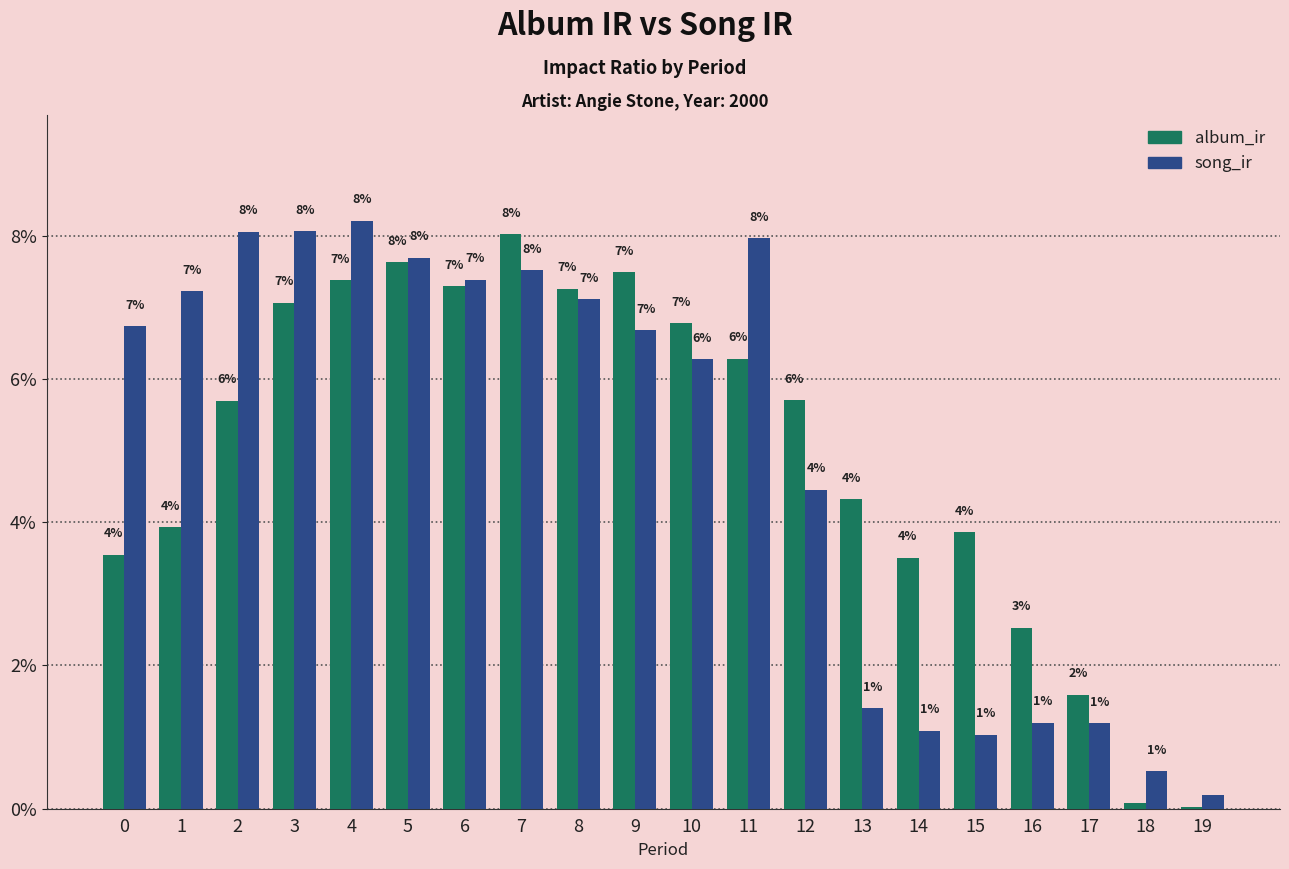

What is the difference between the second highest and second lowest values in the album_ir series?

7.5